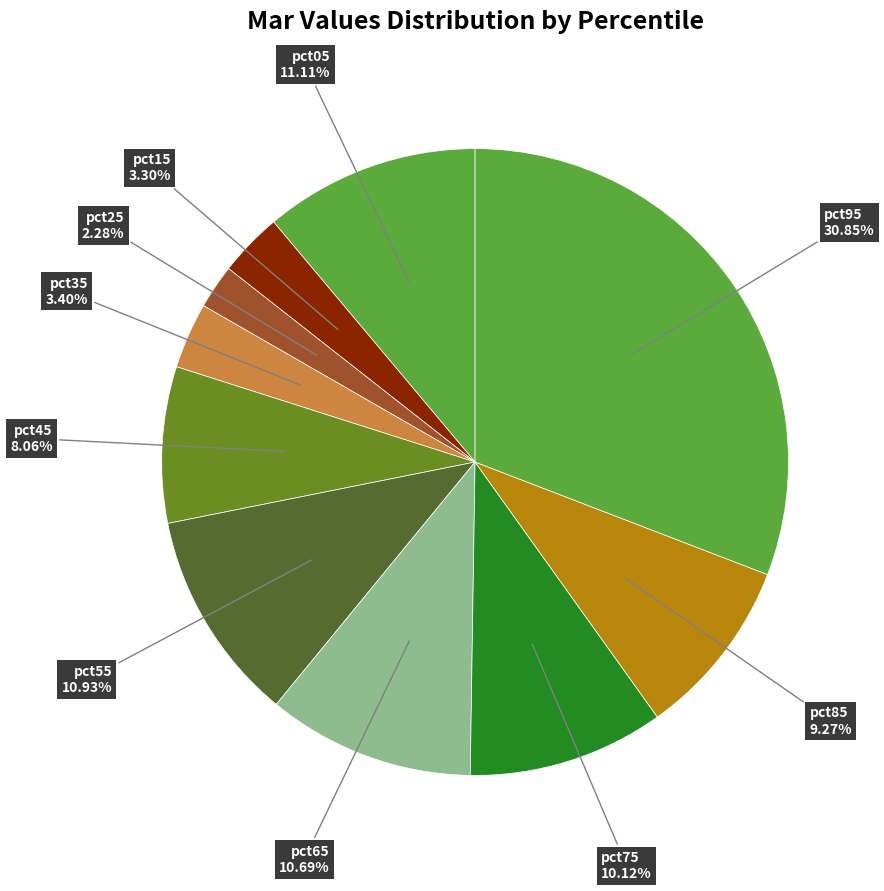

Count the number of slices in the pie.

10